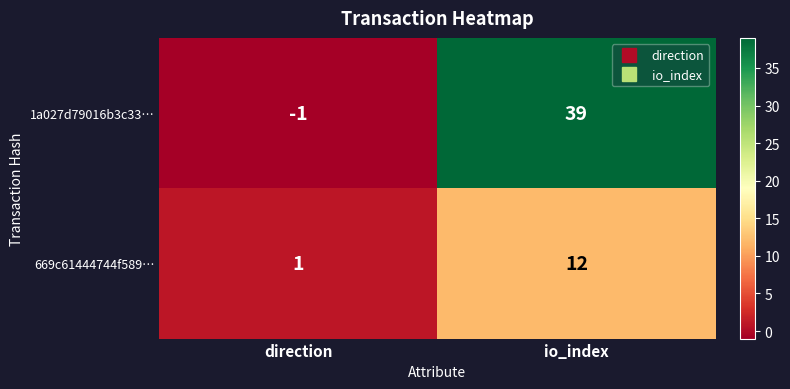

At which category does the chart reach its minimum across all series?

direction